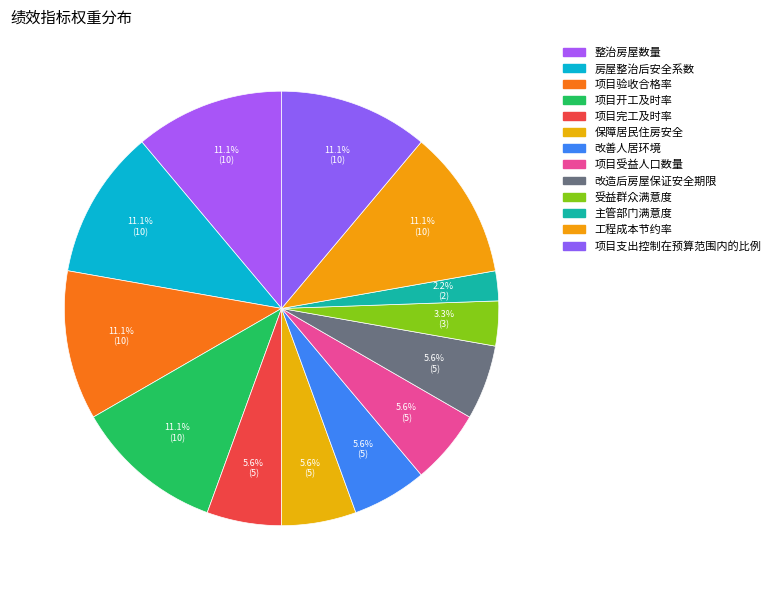

Count the number of slices in the pie.

13